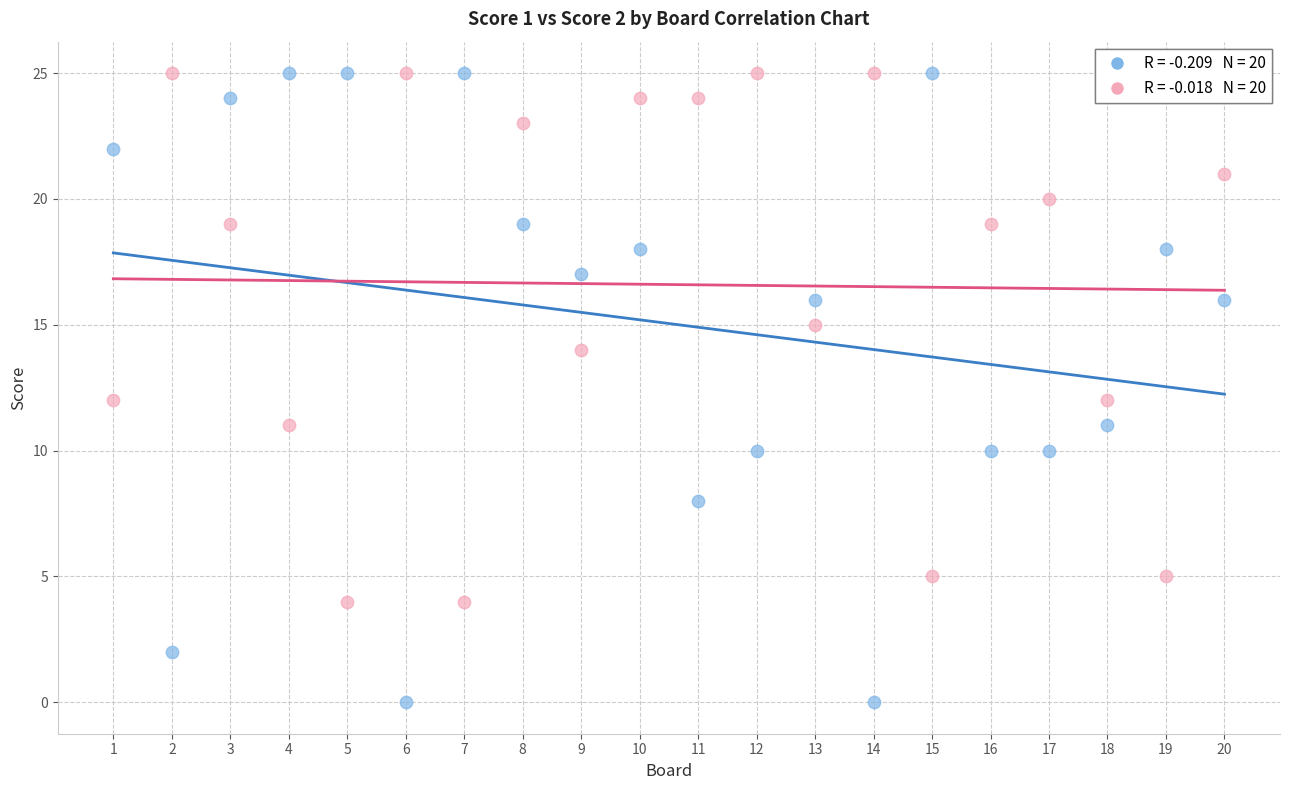

Across all data points, what is the range of Y values (max minus min)?

25